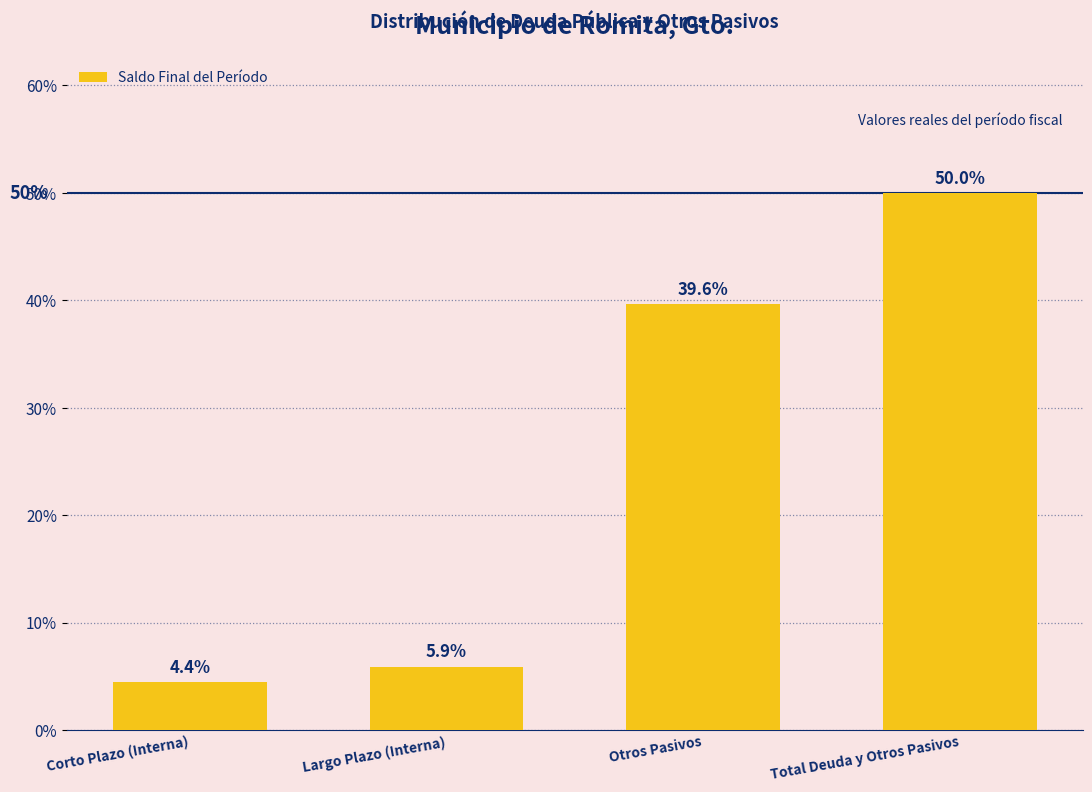

Reading left to right, list all the values displayed in this chart.

Corto Plazo (Interna)=4.4	Largo Plazo (Interna)=5.9	Otros Pasivos=39.6	Total Deuda y Otros Pasivos=50.0